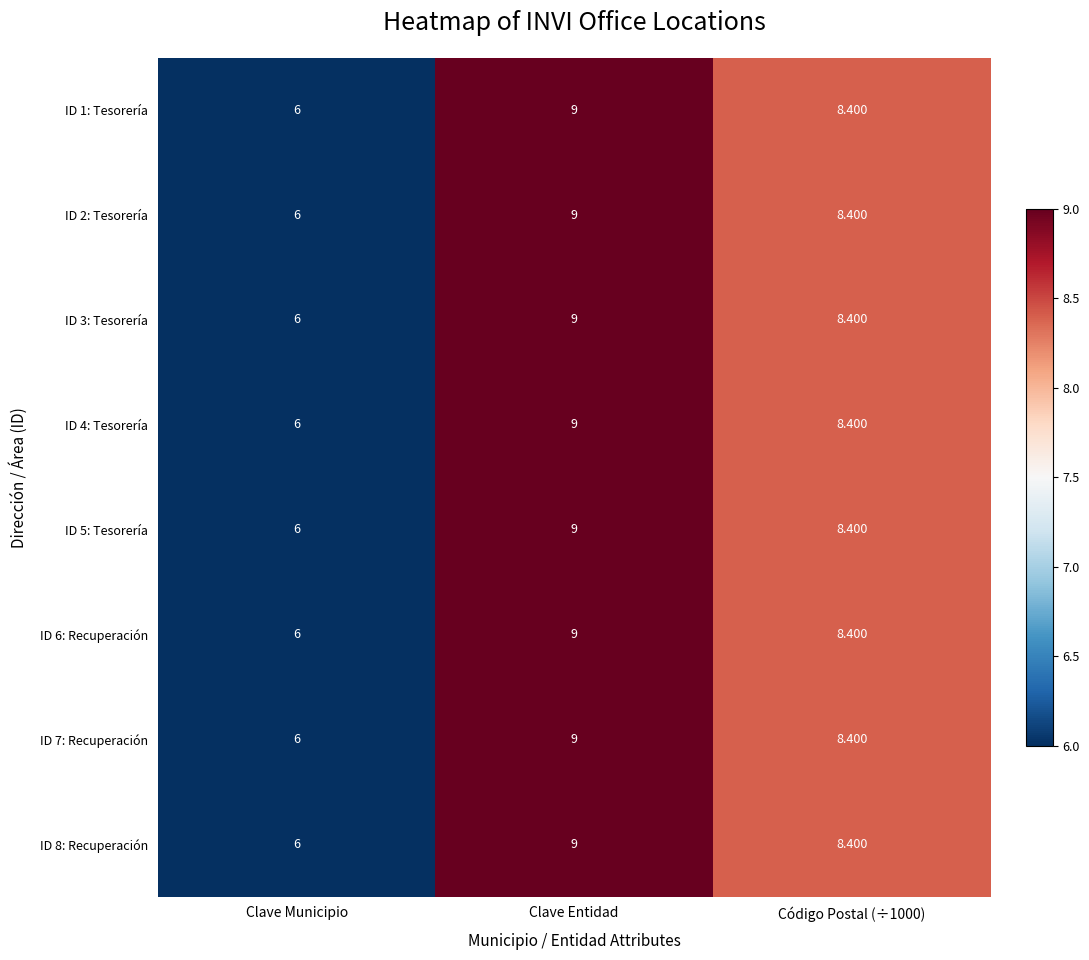

At which label is ID 5: Tesorería closest to 7?

Clave Municipio